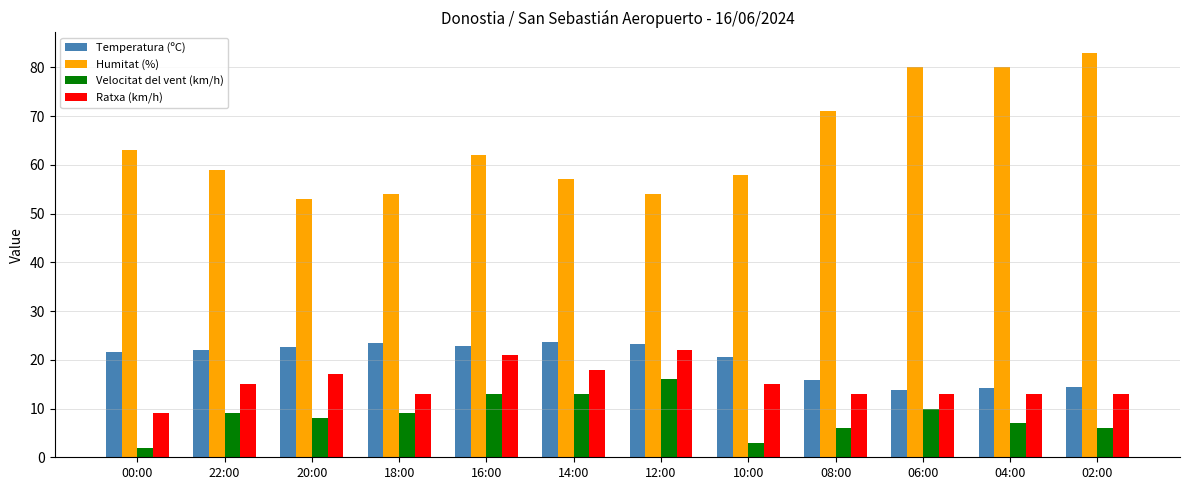

What is the total value across all series at 12:00?

115.2